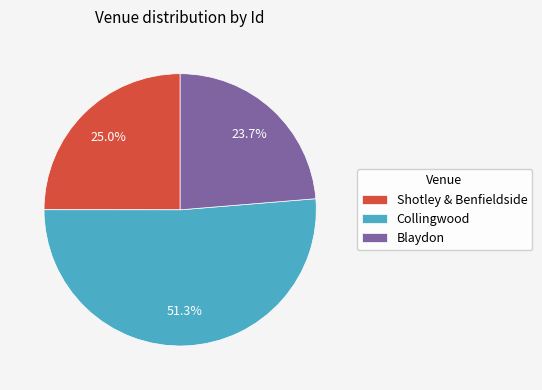

Approximately how many times larger is the value at Collingwood compared to Shotley & Benfieldside?

2.1